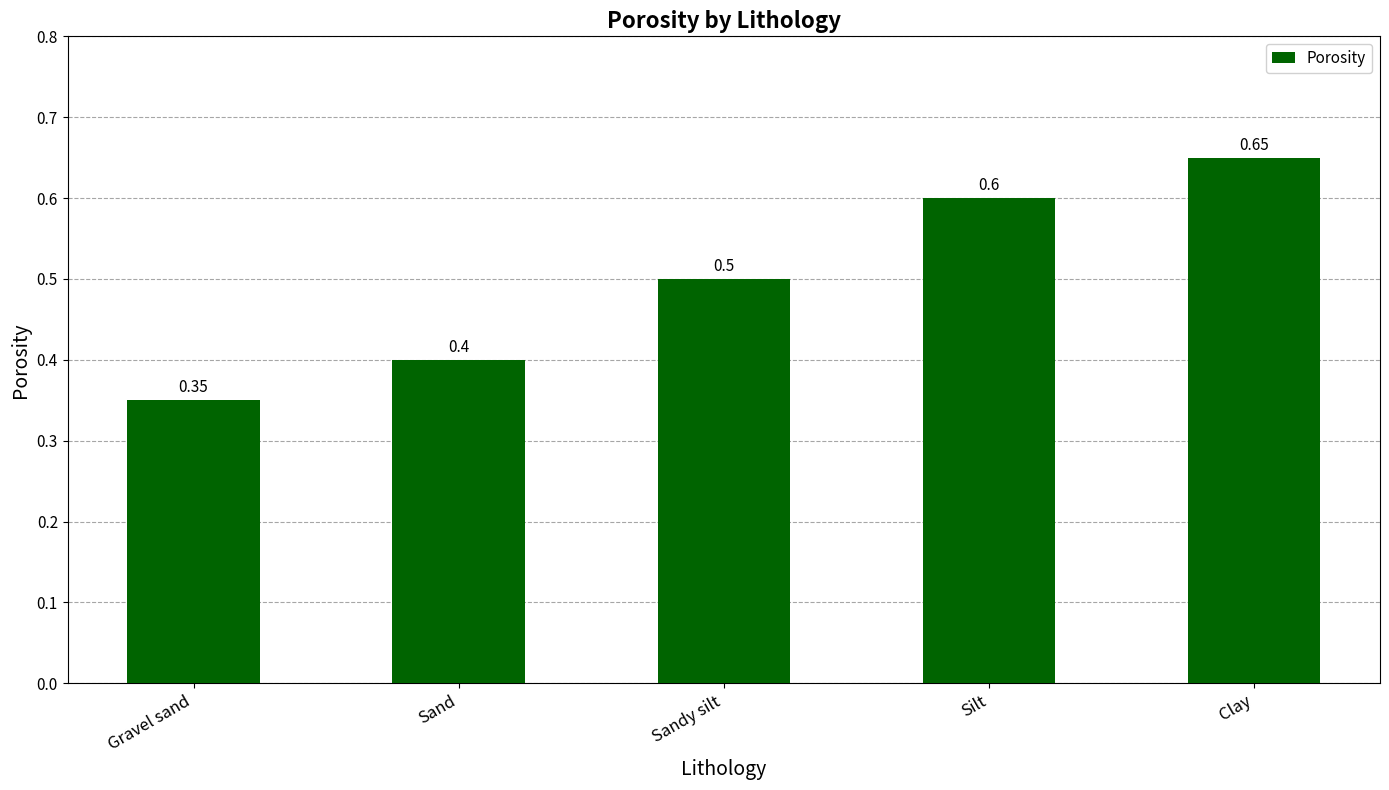

List the labels in order of value, largest first.

Clay, Silt, Sandy silt, Sand, Gravel sand